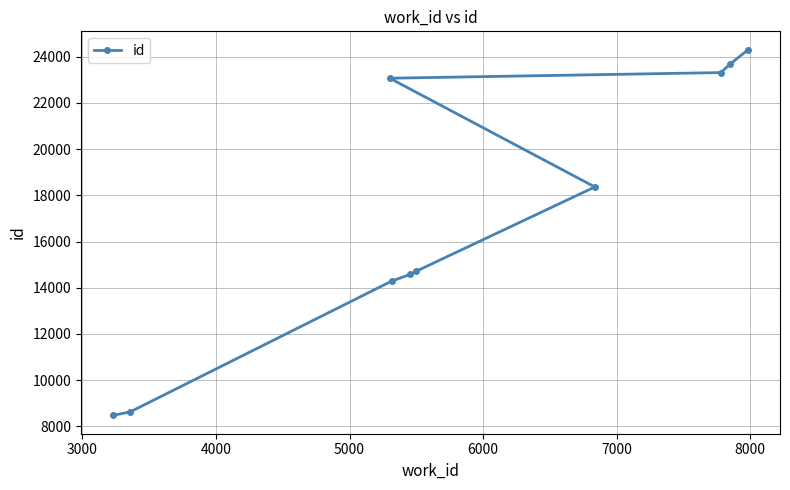

What is the difference between the maximum and minimum values?

15824